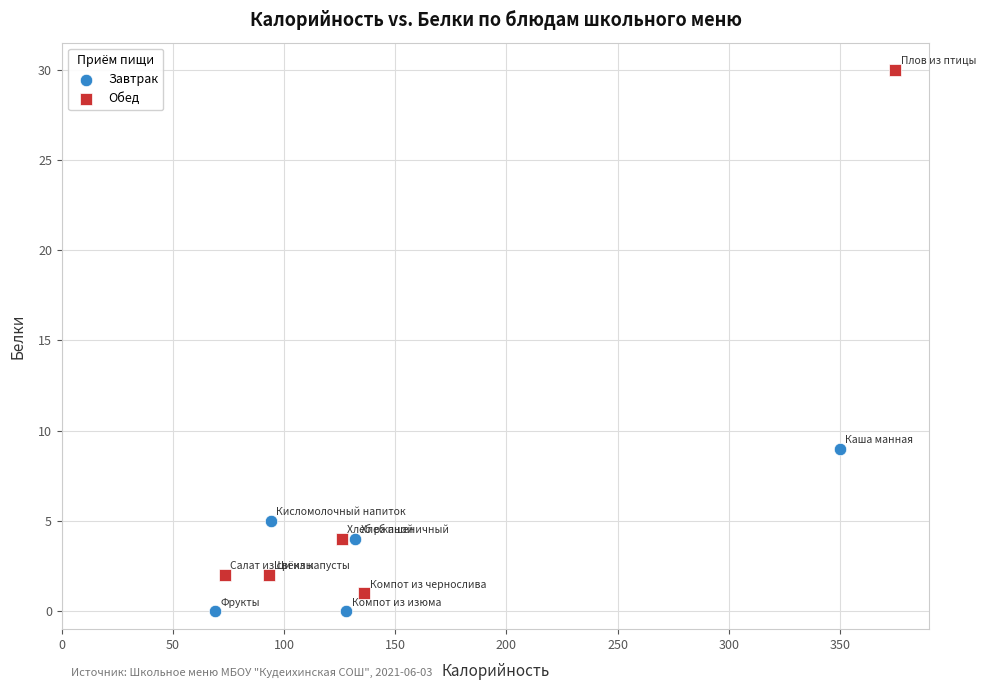

Which series reaches the maximum Y coordinate?

Обед